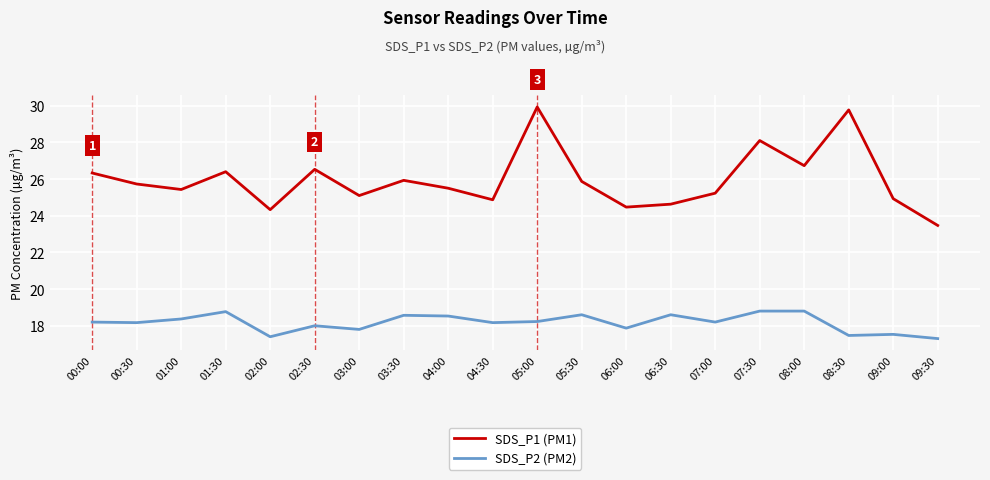

Does the chart have visible grid lines?

Yes